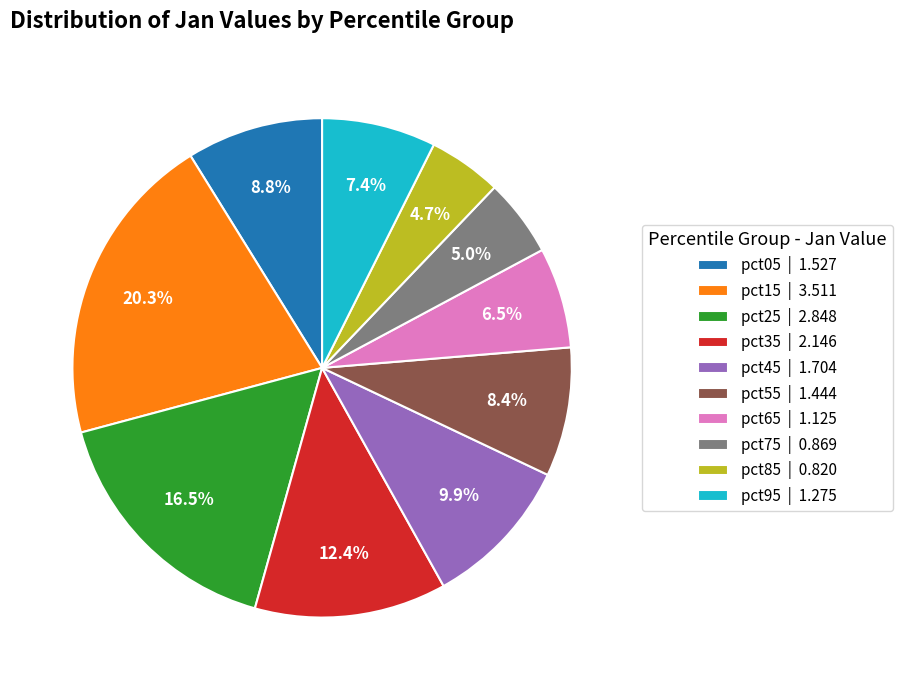

What is the largest slice in the pie chart?

pct15